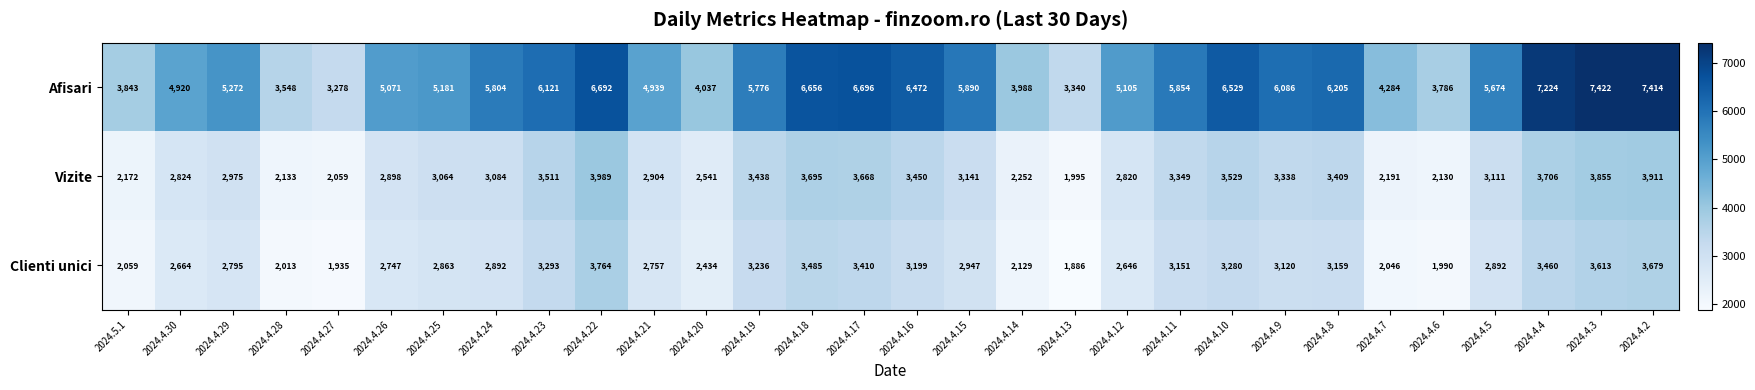

At which category does the chart reach its minimum across all series?

2024.4.13